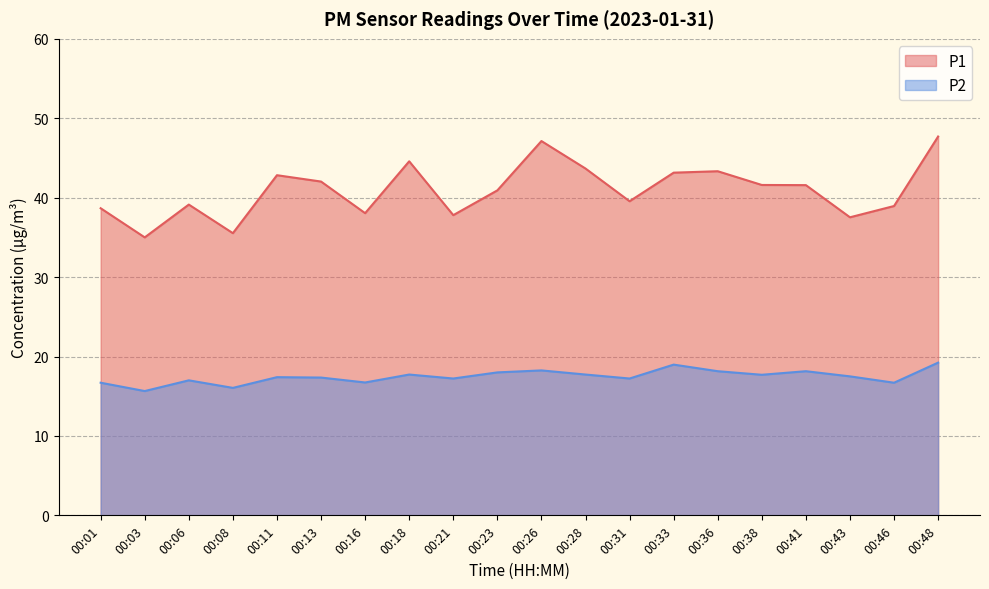

At how many categories does at least one series exceed 36?

18